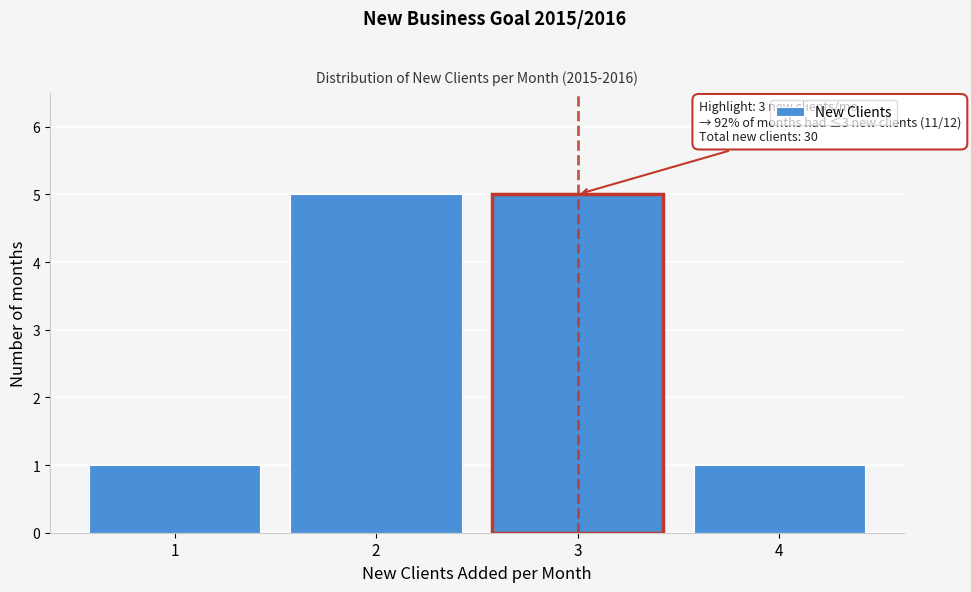

Reading left to right, what are all the values shown in this chart?

1=1	2=5	3=5	4=1